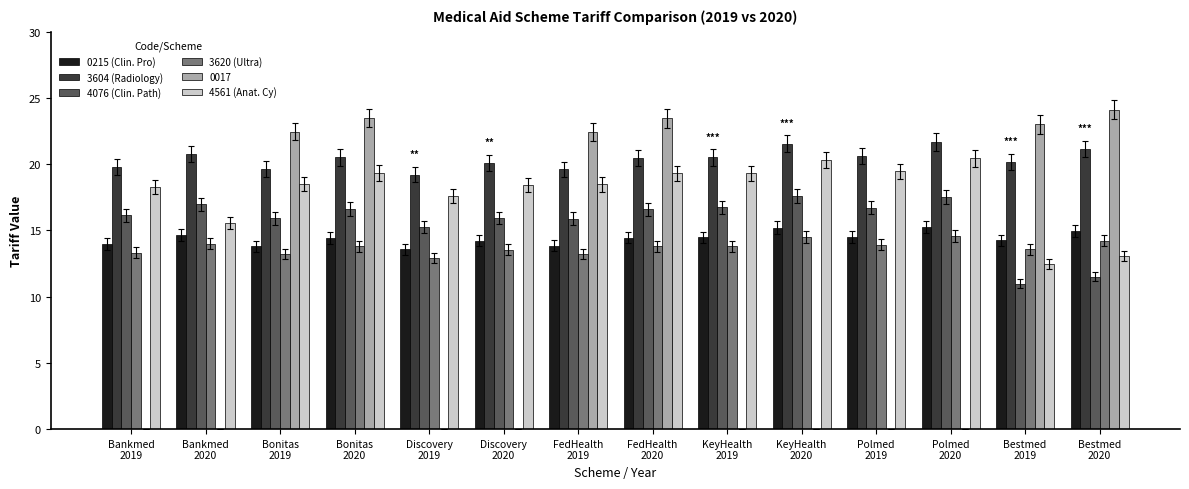

Is it true that 4561 (Anat. Cy) equals 16.6 at Bestmed
2019?

False